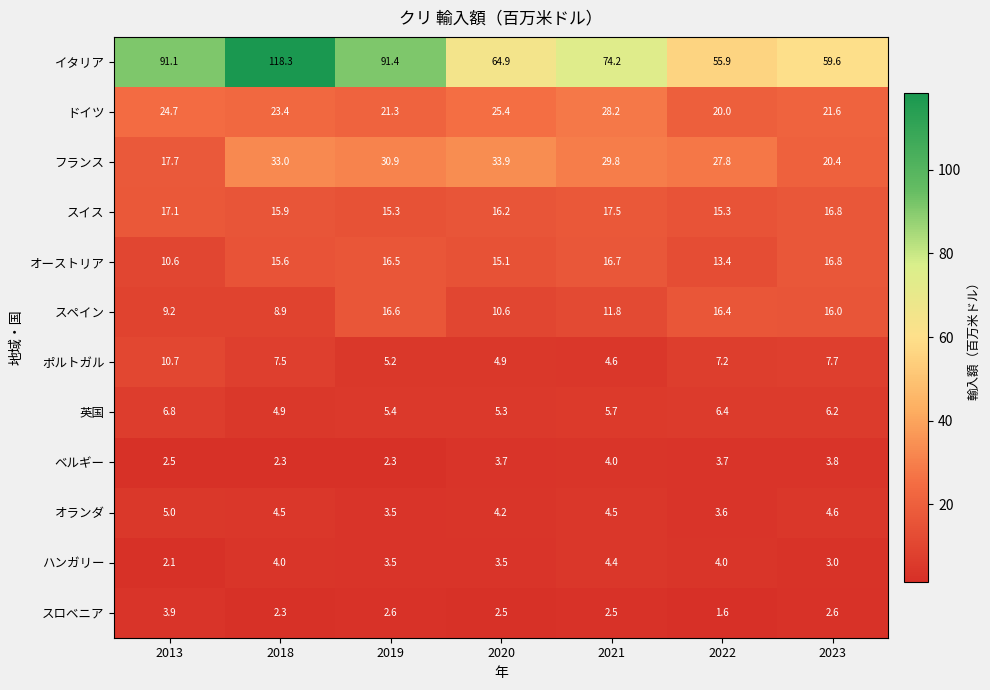

At how many categories does at least one series exceed 115?

1